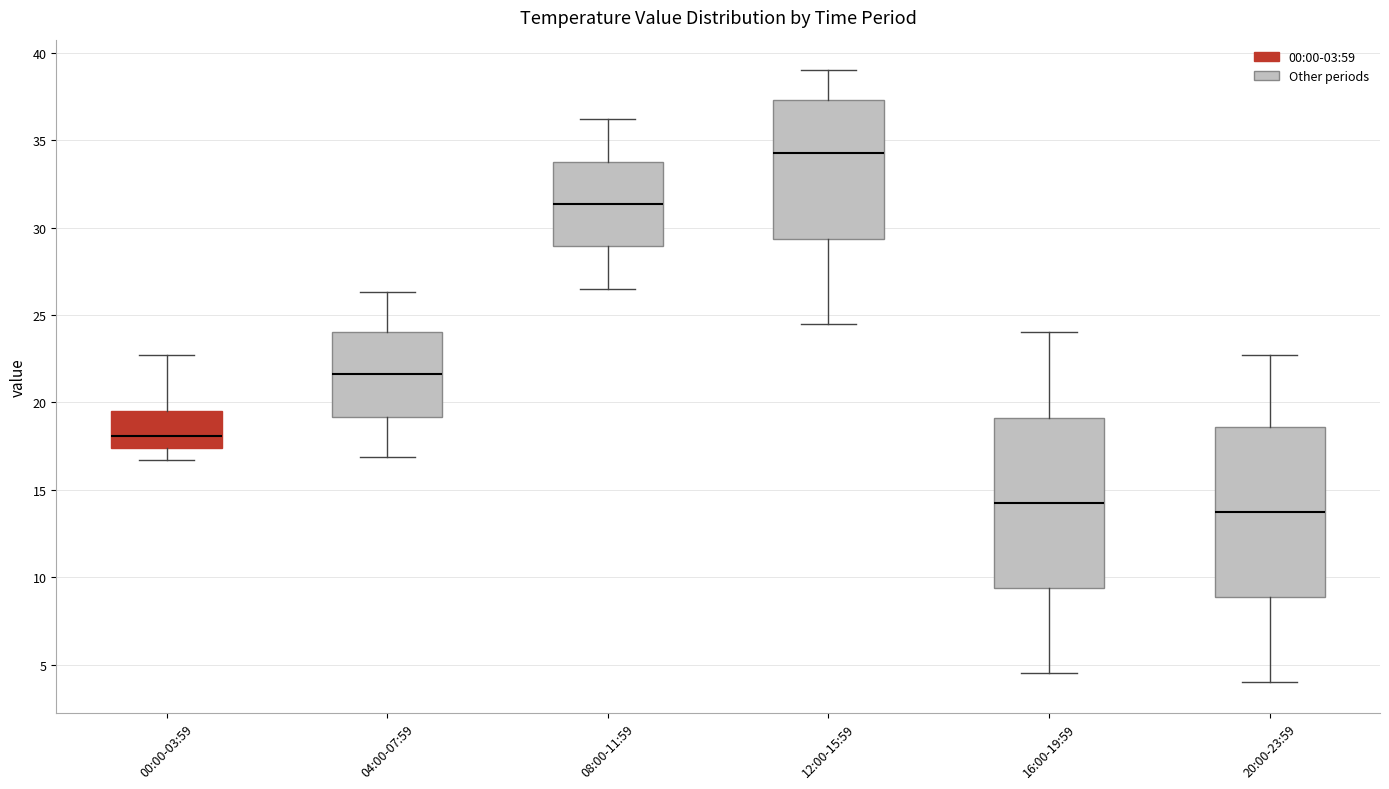

Reading left to right, transcribe this box plot: for each box, give where its median line is, the range the box spans, and where its two whiskers end, as read against the y-axis. The values are not printed on the chart, so give them approximately, as read against the axis.

00:00-03:59: median 18.0, box 17.5 to 19.5, whiskers 16.5 to 22.5
04:00-07:59: median 21.5, box 19.0 to 24.0, whiskers 17.0 to 26.5
08:00-11:59: median 31.5, box 29.0 to 34.0, whiskers 26.5 to 36.0
12:00-15:59: median 34.5, box 29.5 to 37.5, whiskers 24.5 to 39.0
16:00-19:59: median 14.5, box 9.5 to 19.0, whiskers 4.5 to 24.0
20:00-23:59: median 14.0, box 9.0 to 18.5, whiskers 4.0 to 22.5